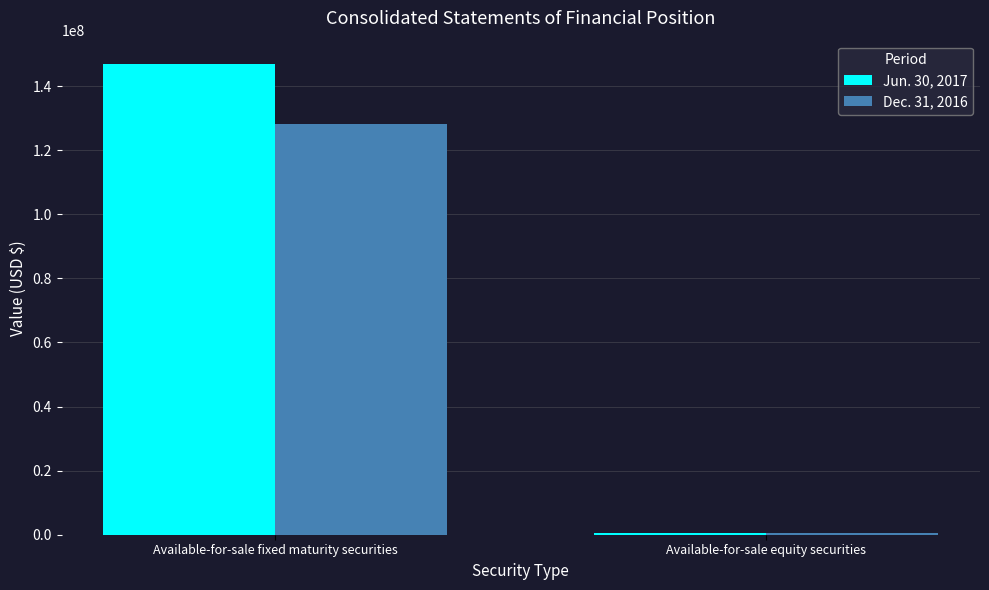

What is the highest value of the Jun. 30, 2017 series?

146815391